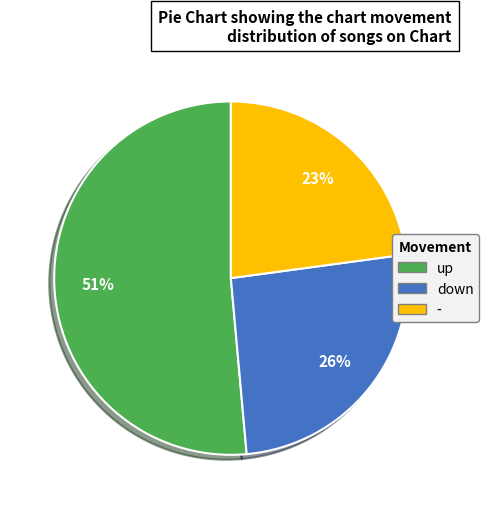

What is the largest slice in the pie chart?

up